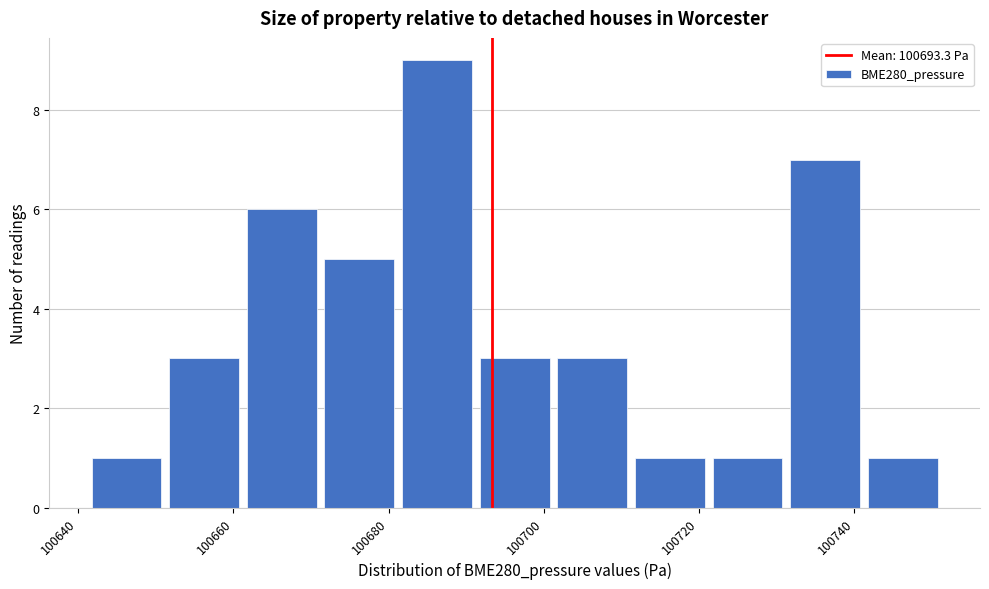

Reading left to right, transcribe this chart: for each bar, give the range it covers on the x-axis and its height. Neither the bar edges nor the heights are printed on the chart, so give them approximately, as read against the axes.

100642 to 100652: 1
100652 to 100662: 3
100662 to 100672: 6
100672 to 100682: 5
100682 to 100692: 9
100692 to 100702: 3
100702 to 100712: 3
100712 to 100722: 1
100722 to 100732: 1
100732 to 100742: 7
100742 to 100752: 1